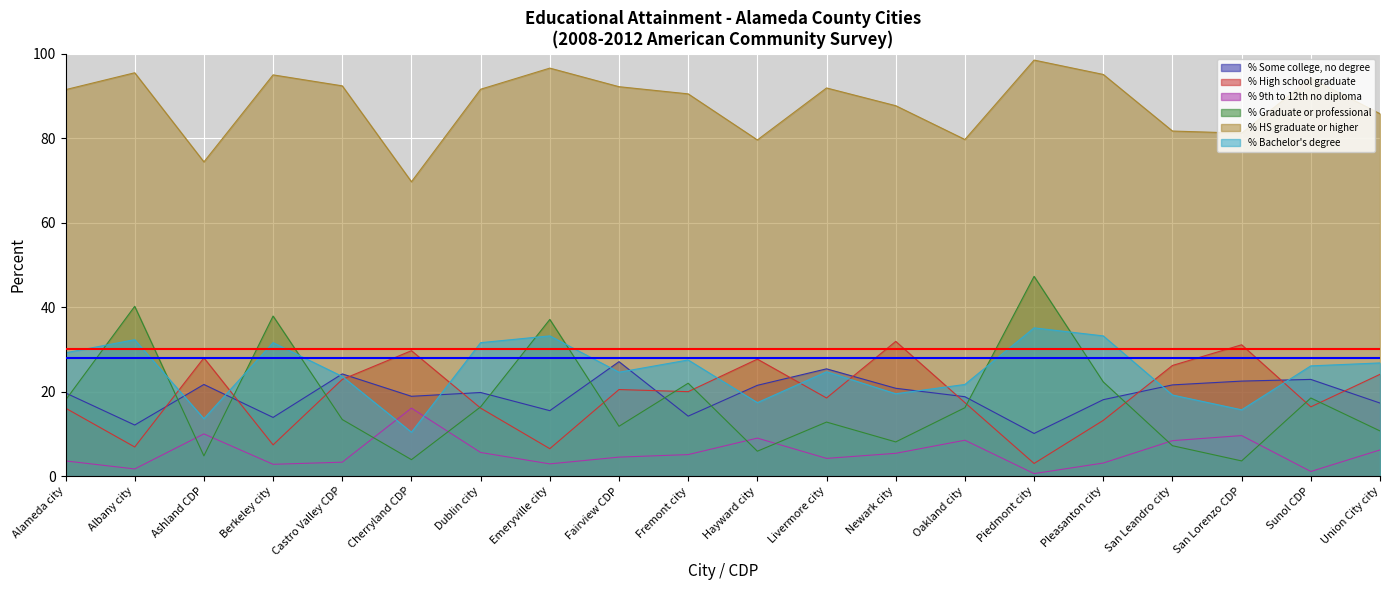

How many lines are shown in the chart?

6